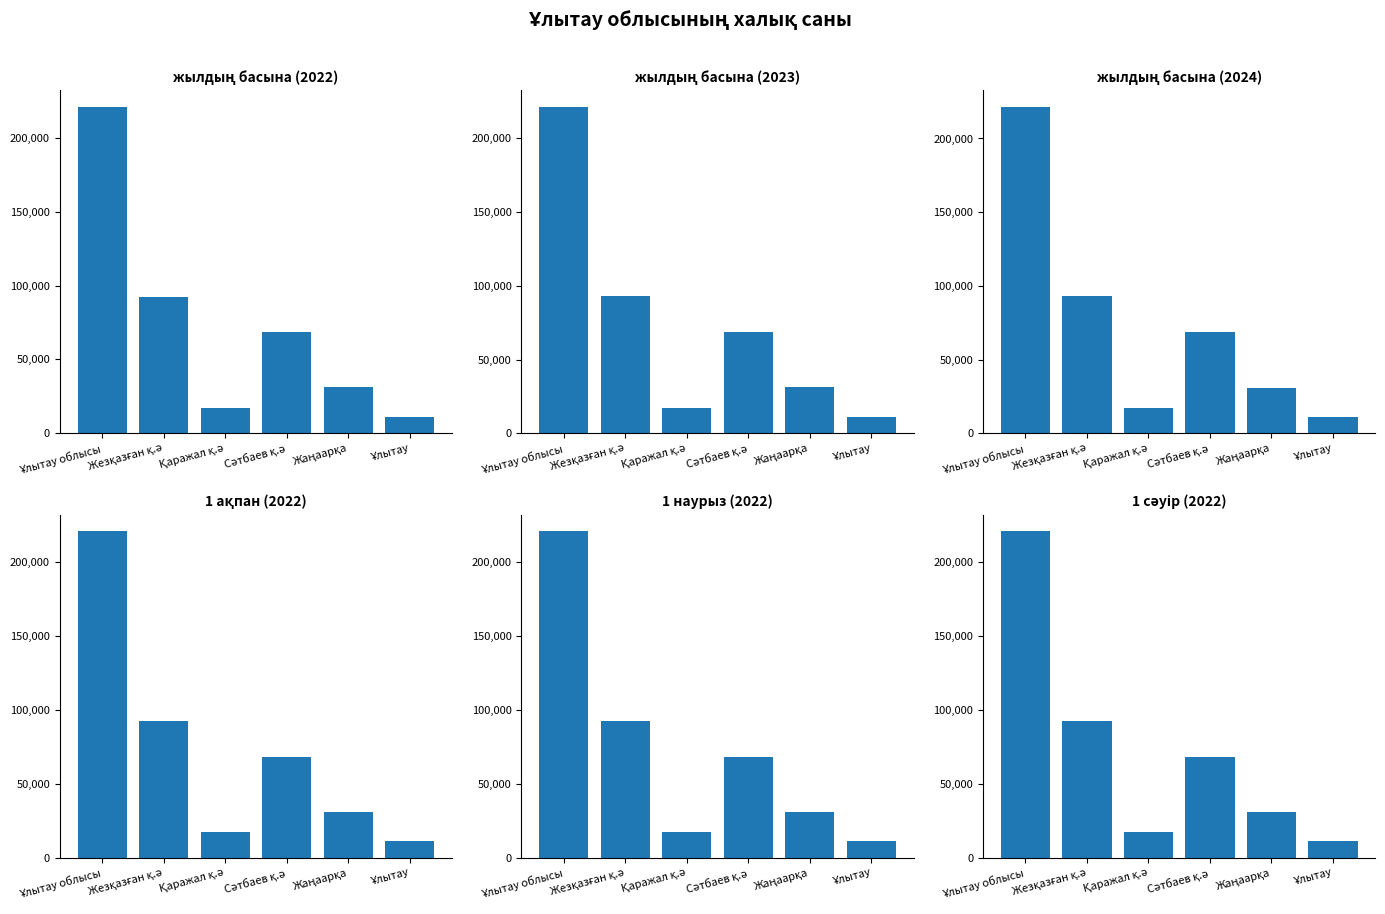

What is the difference between the жылдың басына (2024) values at Сәтбаев қ.ә and Ұлытау облысы?

152582